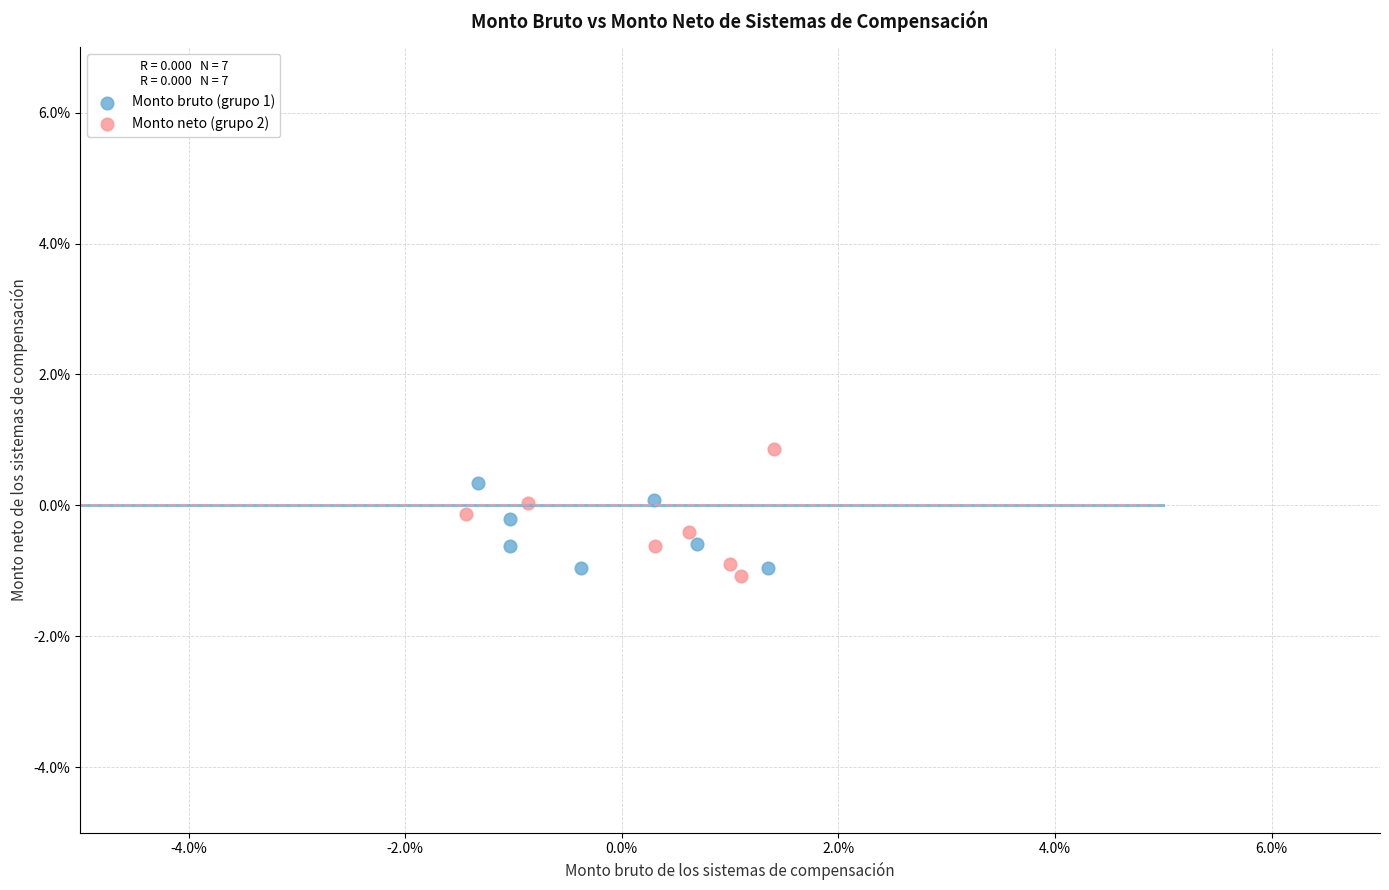

Which series has the largest Y range (max minus min)?

Monto neto (grupo 2)